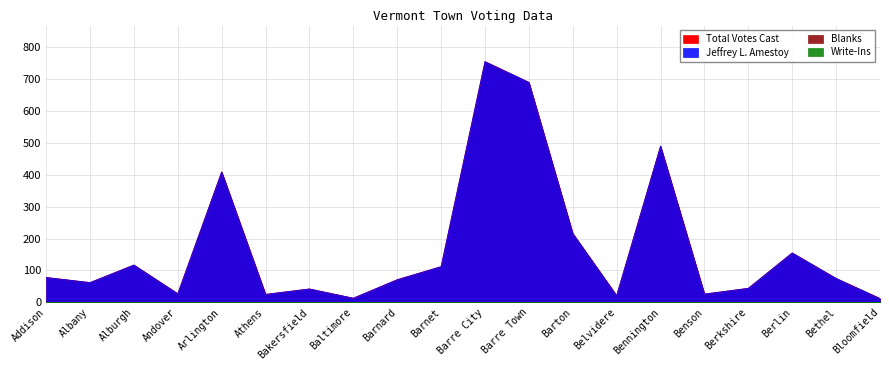

True or false: Jeffrey L. Amestoy has more than 2 points higher than both neighbors.

True